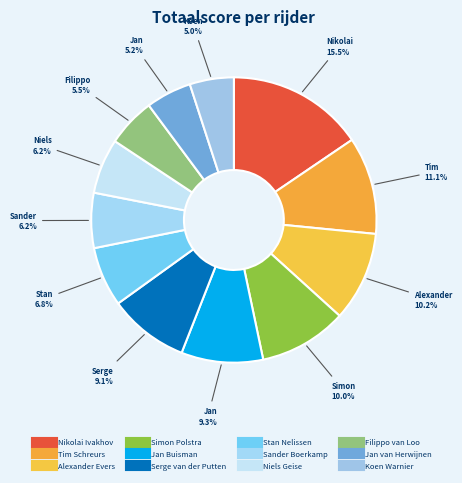

What is the largest slice in the pie chart?

Nikolai Ivakhov